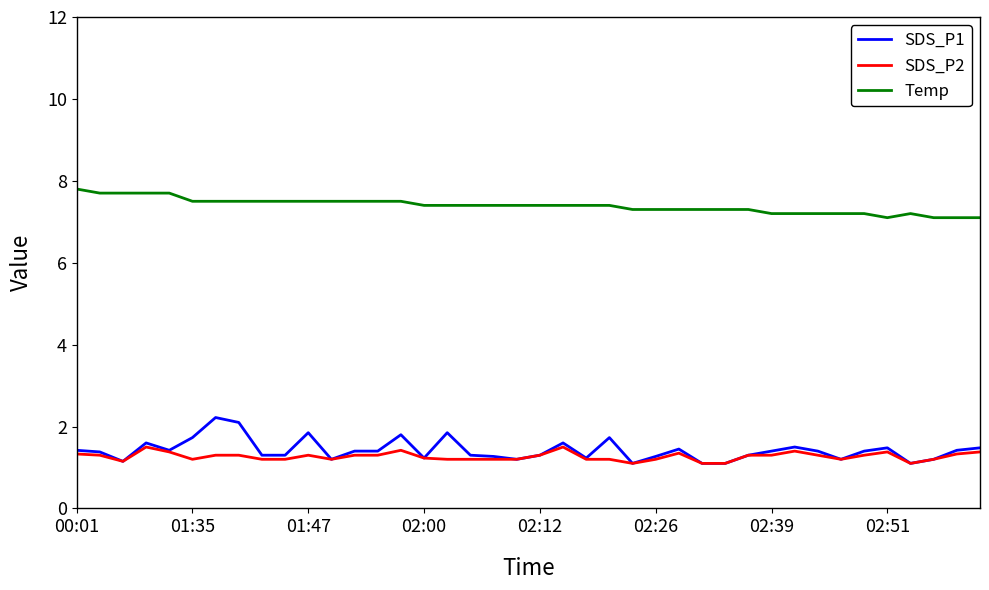

What is the lowest value of the SDS_P2 series?

1.1